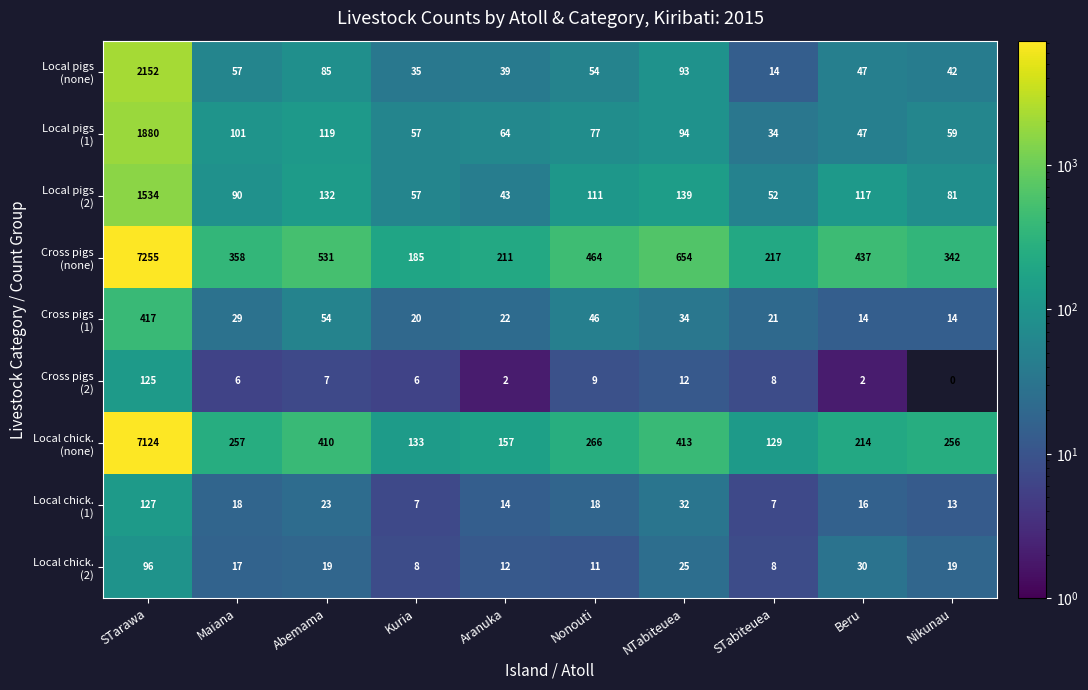

What is the spread (max minus min) of values at STabiteuea?

210